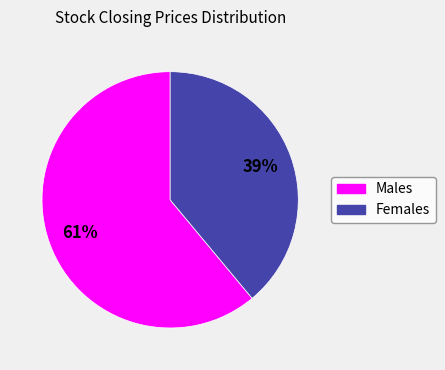

To the nearest percent, what is the average slice percentage?

50%